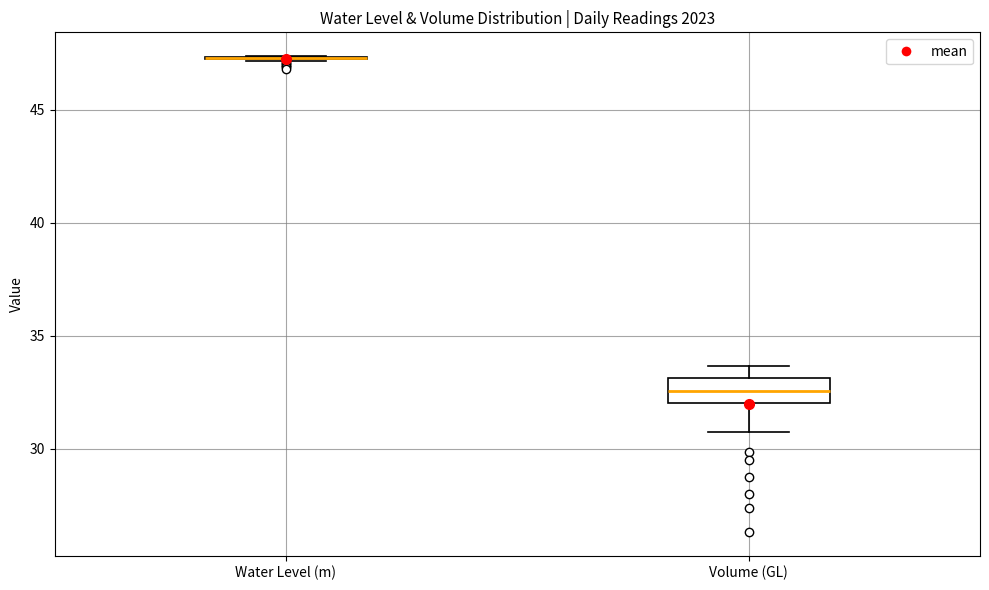

Which box is the tallest, from its lower edge to its upper edge?

Volume (GL)